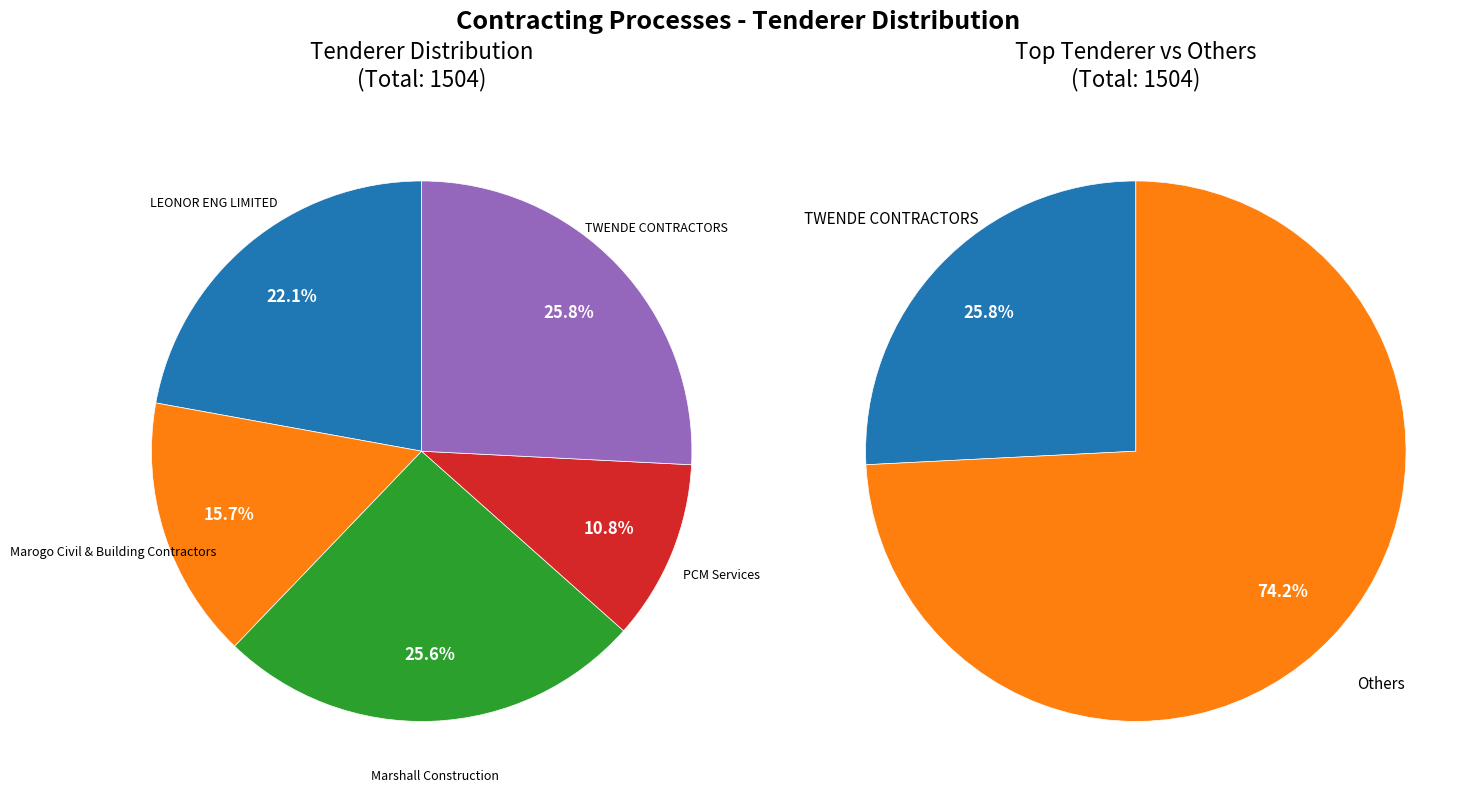

The Marshall Construction slice represents 26% of the pie. True or false?

True